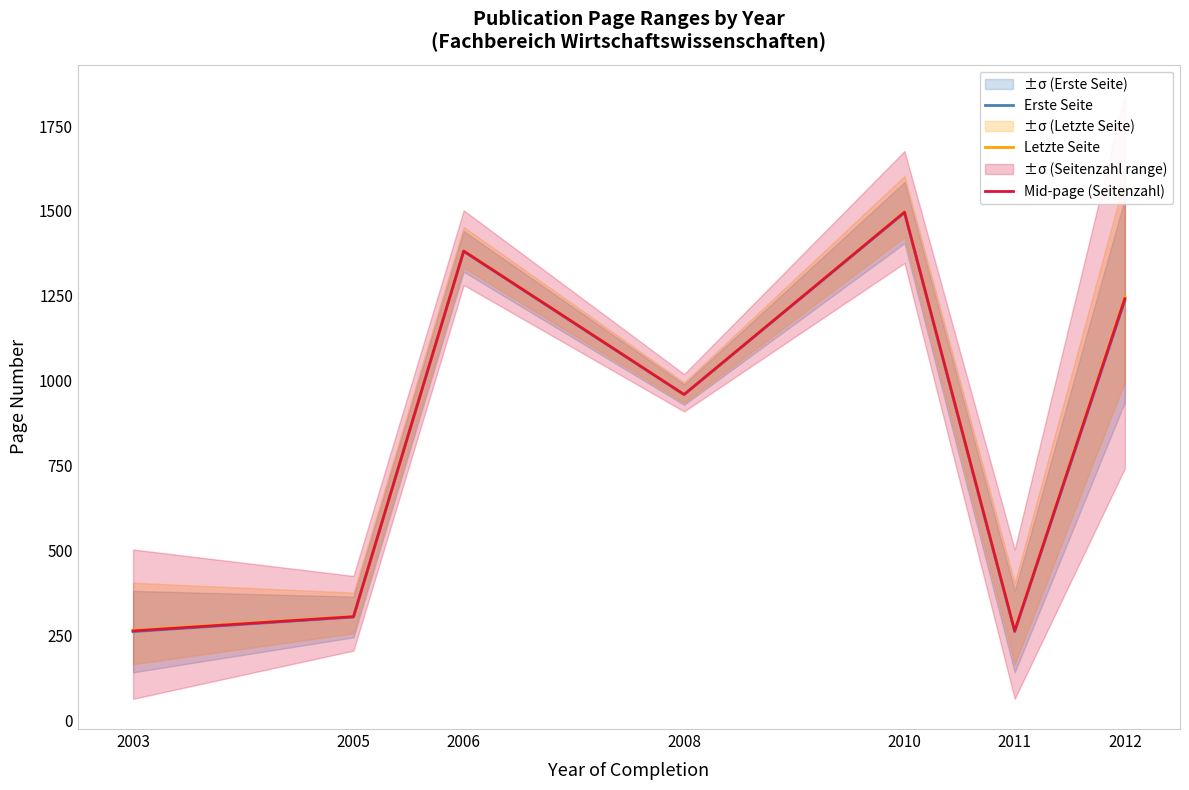

The Erste Seite series shows 1280.0 at 2008. True or false?

False